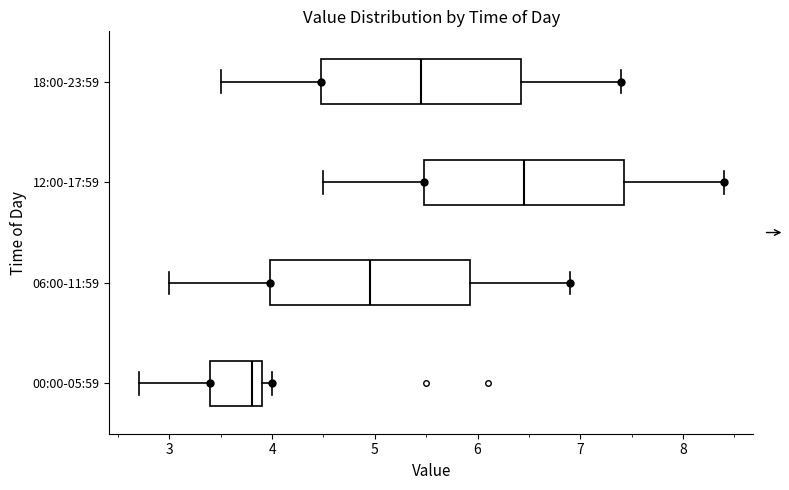

Where is the left edge of the box for 18:00-23:59 on the x-axis? The values are not printed on the chart, so give them approximately, as read against the axis.

4.5